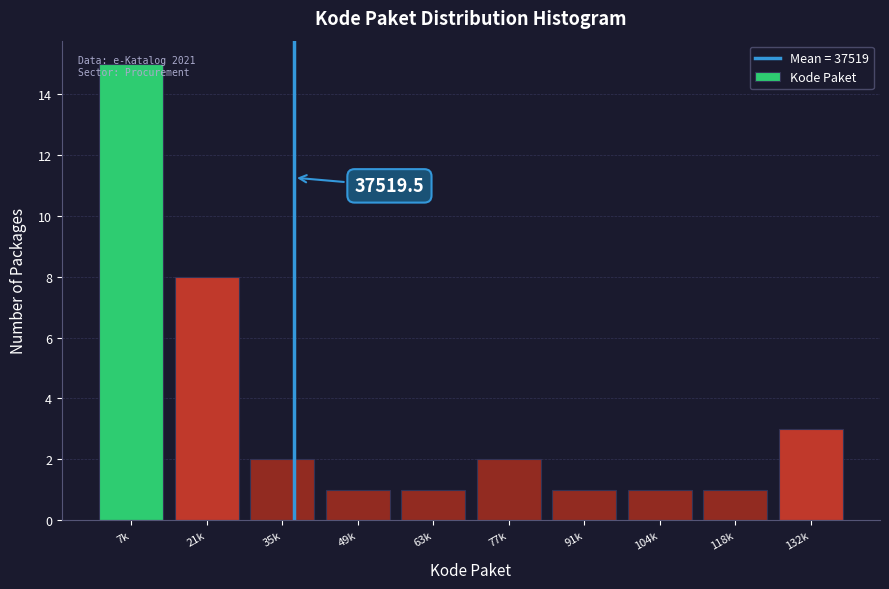

What is the label of the 7th bar from the left?

91k